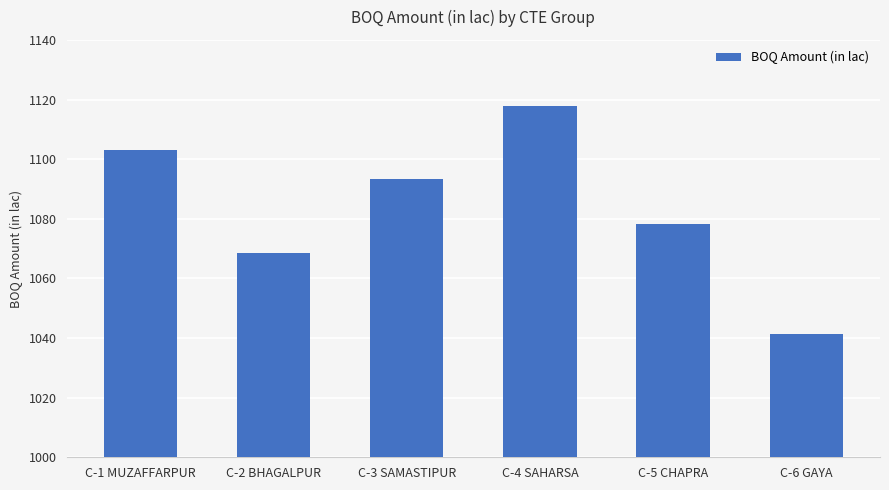

Which category has the lowest value across all series?

C-6 GAYA